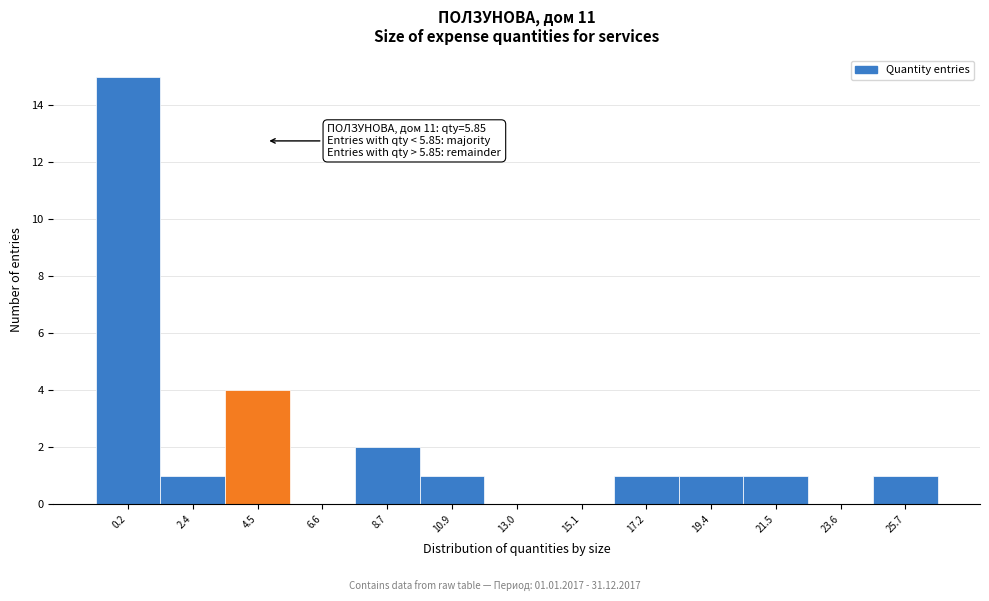

Reading left to right, list all the values displayed in this chart.

0.2=15	2.4=1	4.5=4	6.6=0	8.7=2	10.9=1	13.0=0	15.1=0	17.2=1	19.4=1	21.5=1	23.6=0	25.7=1